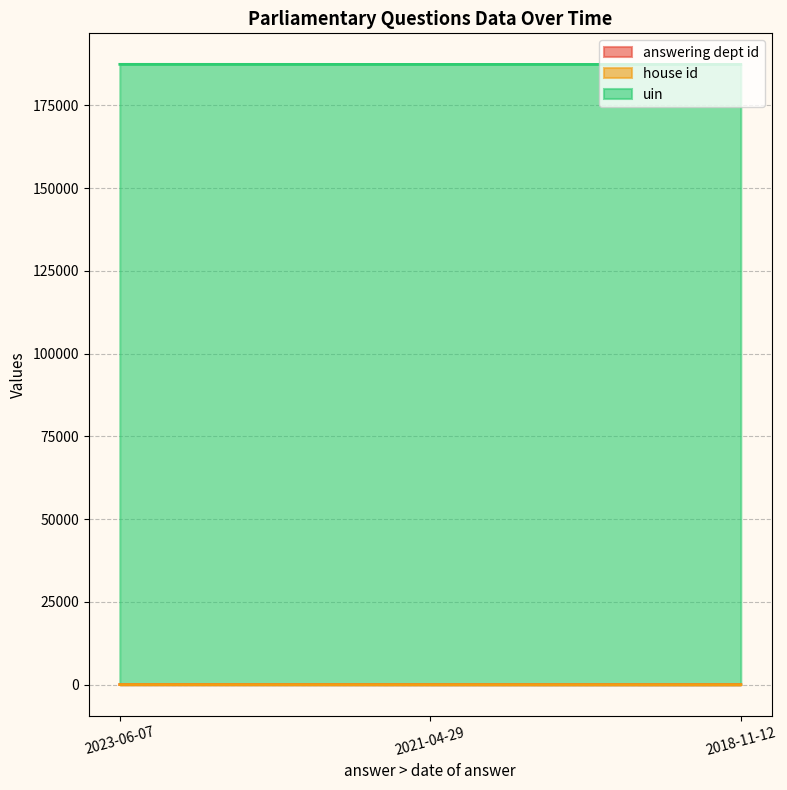

Where does the answering dept id series first go above 14?

2023-06-07